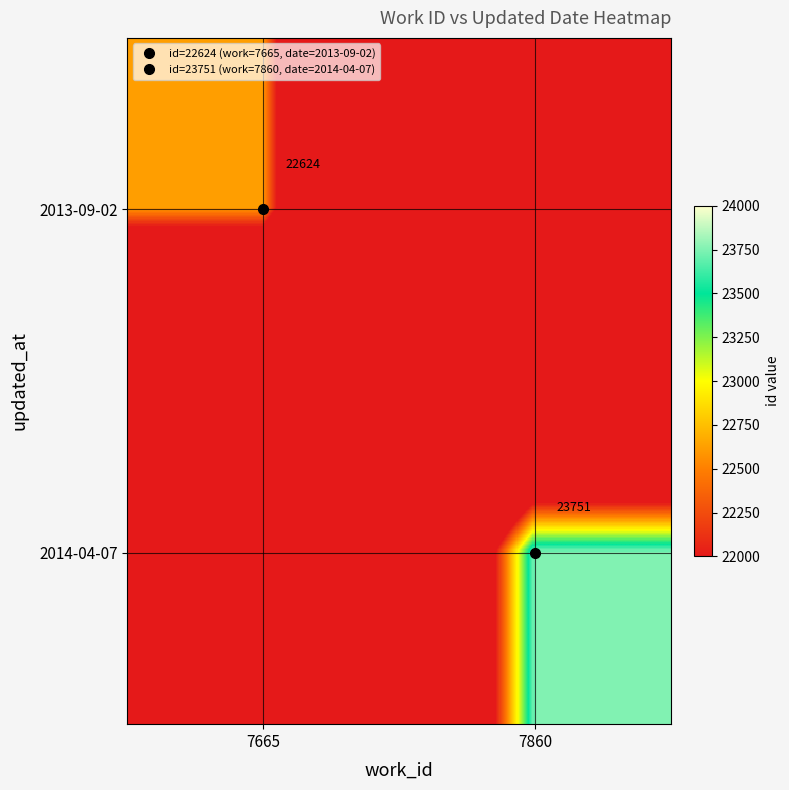

List the series in order of their peak value, highest first.

2014-04-07, 2013-09-02